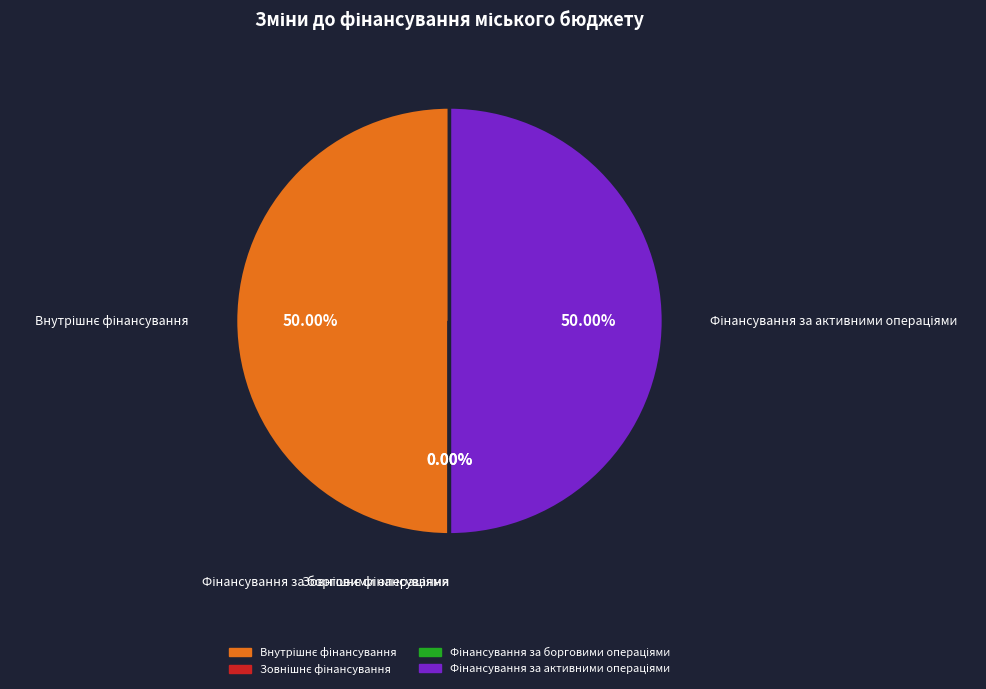

What percentage is the Фінансування за активними операціями slice, to the nearest percent?

50%